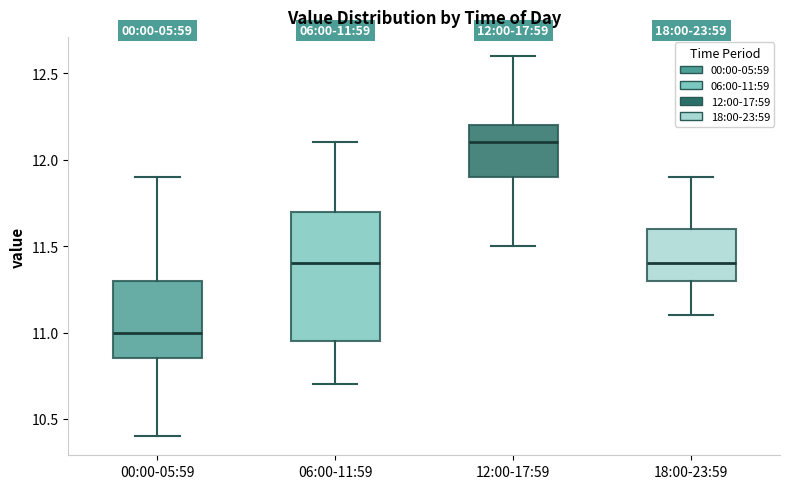

Which box's median line is the lowest?

00:00-05:59